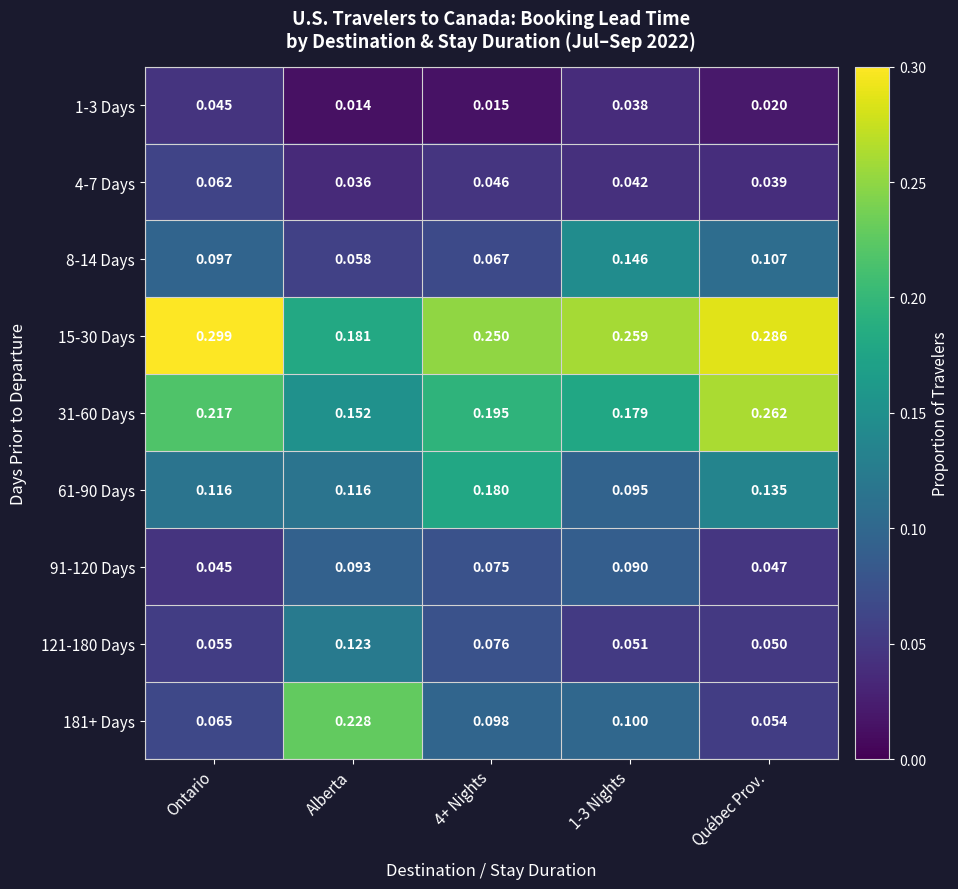

Is the value of 91-120 Days at Ontario greater than the value of 8-14 Days at 1-3 Nights?

No